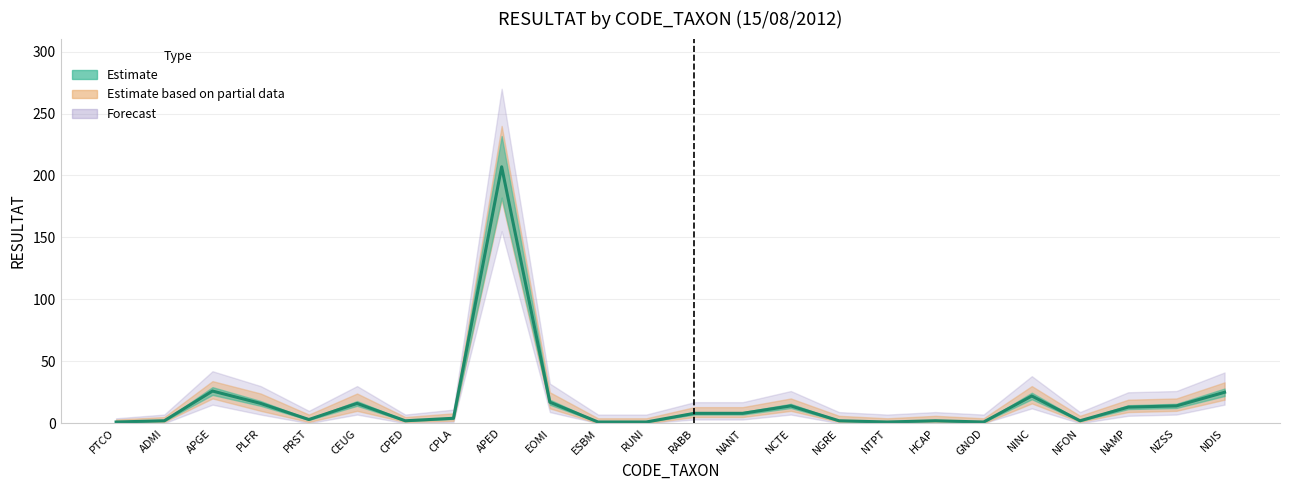

The lower series shows 2 at NFON. True or false?

False